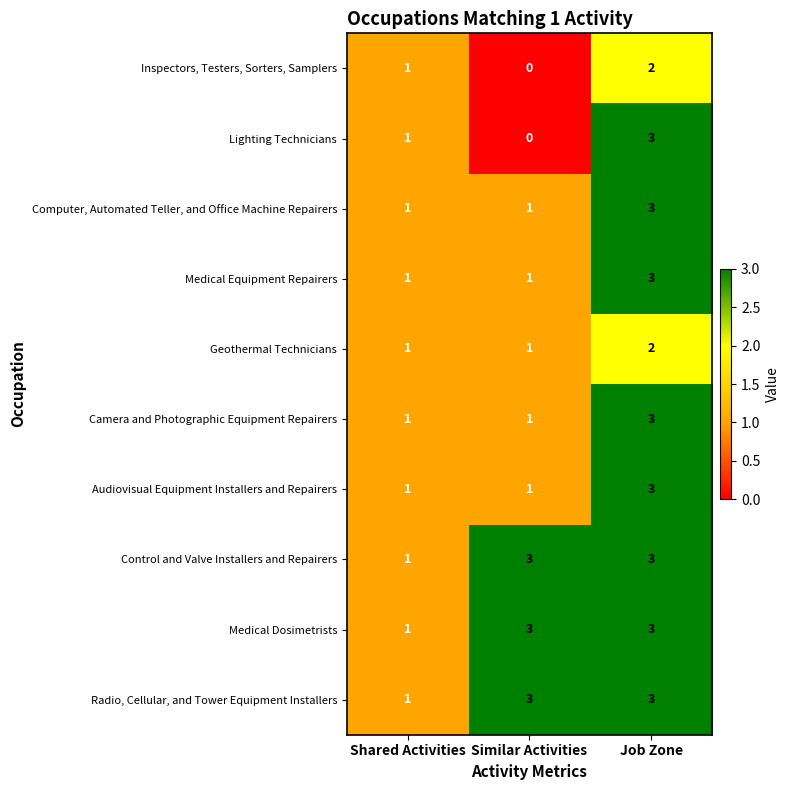

What is the total value across all series at Similar Activities?

14